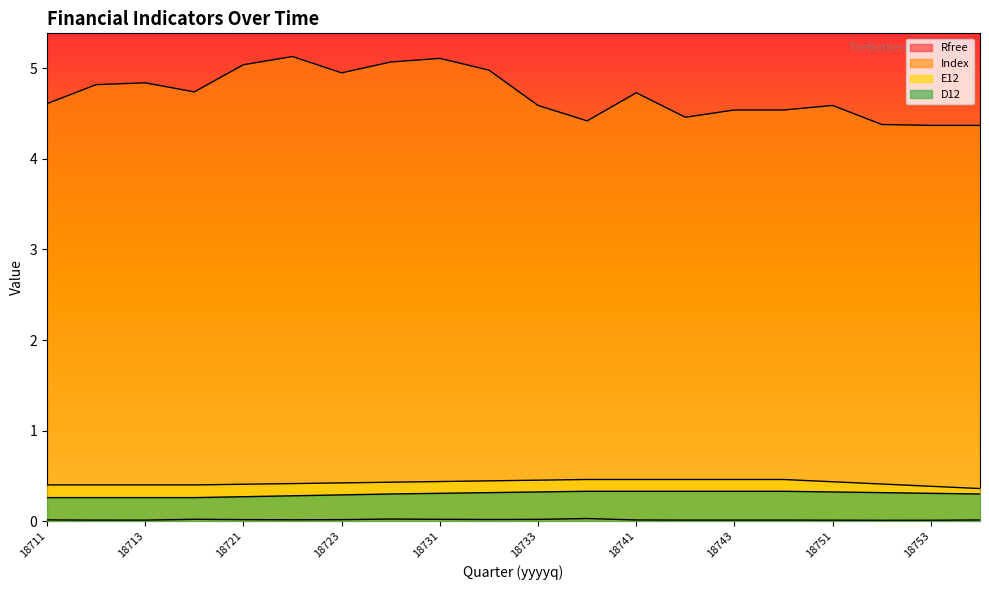

Reading left to right, list all the values displayed in this chart.

Rfree: 0.0	0.0	0.0	0.0	0.0	0.0	0.0	0.0	0.0	0.0	0.0	0.0	0.0	0.0	0.0	0.0	0.0	0.0	0.0	0.0
Index: 4.6	4.8	4.8	4.7	5.0	5.1	5.0	5.1	5.1	5.0	4.6	4.4	4.7	4.5	4.5	4.5	4.6	4.4	4.4	4.4
E12: 0.4	0.4	0.4	0.4	0.4	0.4	0.4	0.4	0.4	0.4	0.5	0.5	0.5	0.5	0.5	0.5	0.4	0.4	0.4	0.4
D12: 0.3	0.3	0.3	0.3	0.3	0.3	0.3	0.3	0.3	0.3	0.3	0.3	0.3	0.3	0.3	0.3	0.3	0.3	0.3	0.3